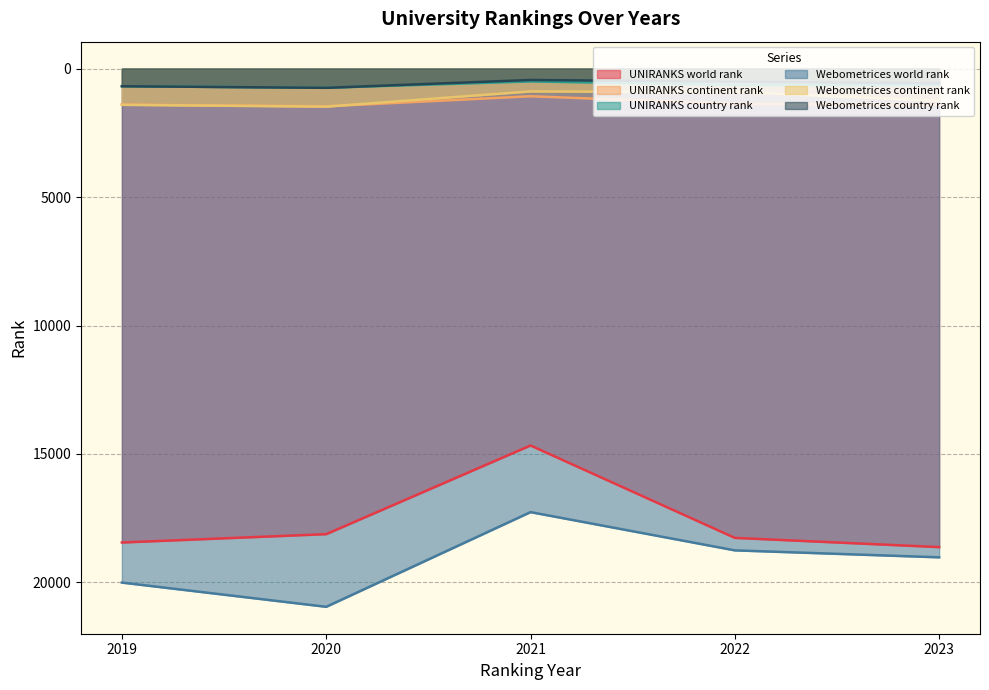

Where does the Webometrices country rank series first go above 570?

2019